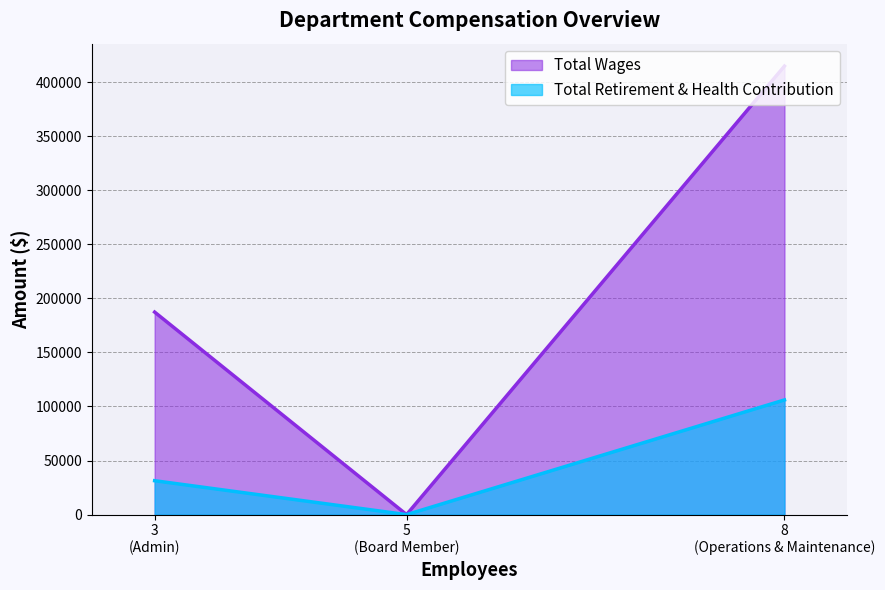

True or false: Total Retirement & Health Contribution has a value of 106066 at Operations & Maintenance.

True